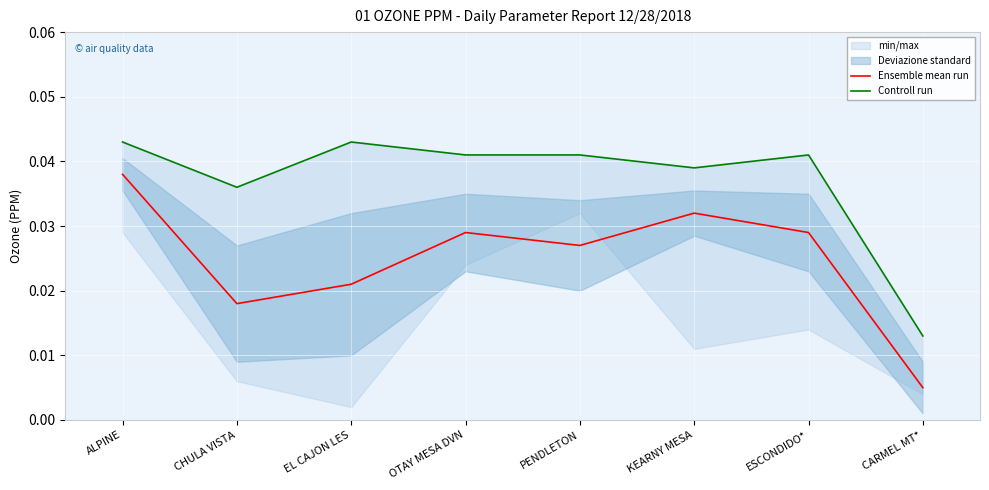

The Ensemble mean run series shows 0.1 at ALPINE. True or false?

False